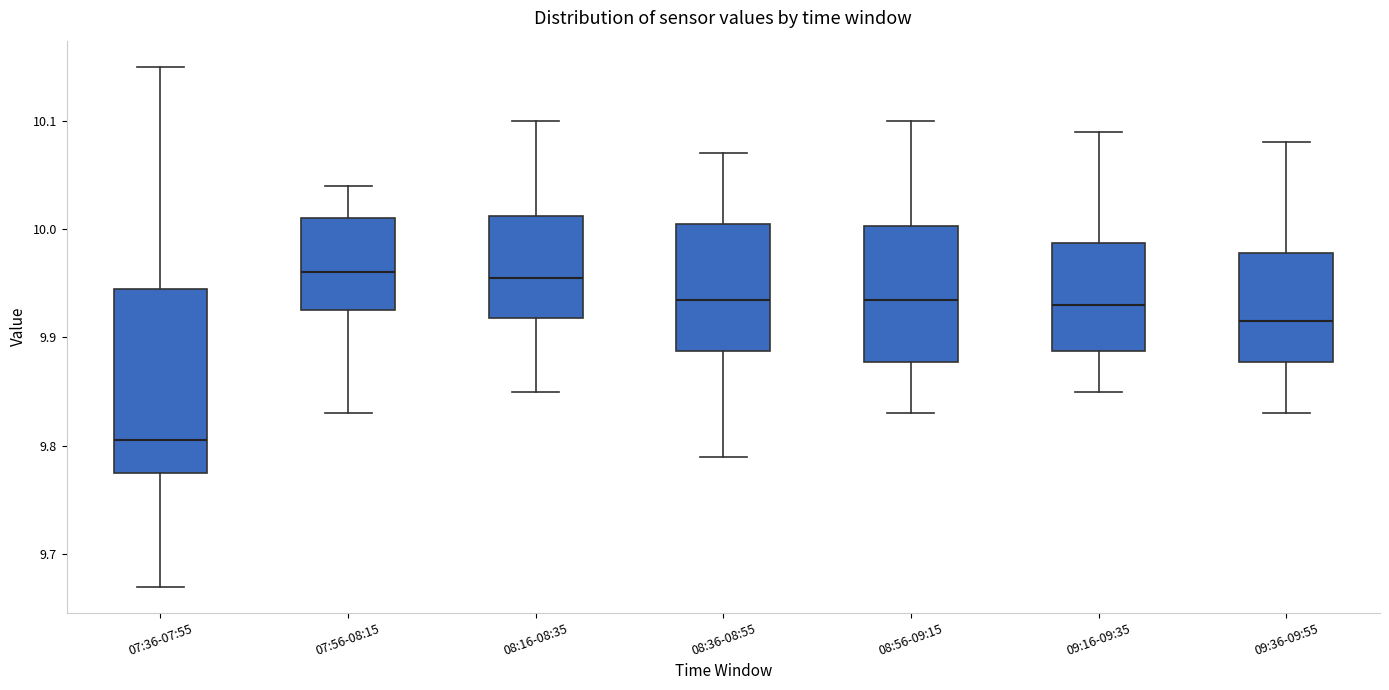

Reading left to right, read every box against the y-axis: the position of its median line, the range the box covers, and the ends of its whiskers. The values are not printed on the chart, so give them approximately, as read against the axis.

07:36-07:55: median 9.81, box 9.78 to 9.95, whiskers 9.67 to 10.15
07:56-08:15: median 9.96, box 9.93 to 10.01, whiskers 9.83 to 10.04
08:16-08:35: median 9.96, box 9.92 to 10.01, whiskers 9.85 to 10.10
08:36-08:55: median 9.94, box 9.89 to 10.01, whiskers 9.79 to 10.07
08:56-09:15: median 9.94, box 9.88 to 10.00, whiskers 9.83 to 10.10
09:16-09:35: median 9.93, box 9.89 to 9.99, whiskers 9.85 to 10.09
09:36-09:55: median 9.92, box 9.88 to 9.98, whiskers 9.83 to 10.08